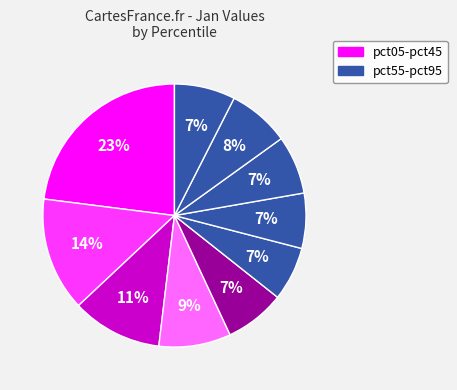

How many segments does this pie chart have?

10